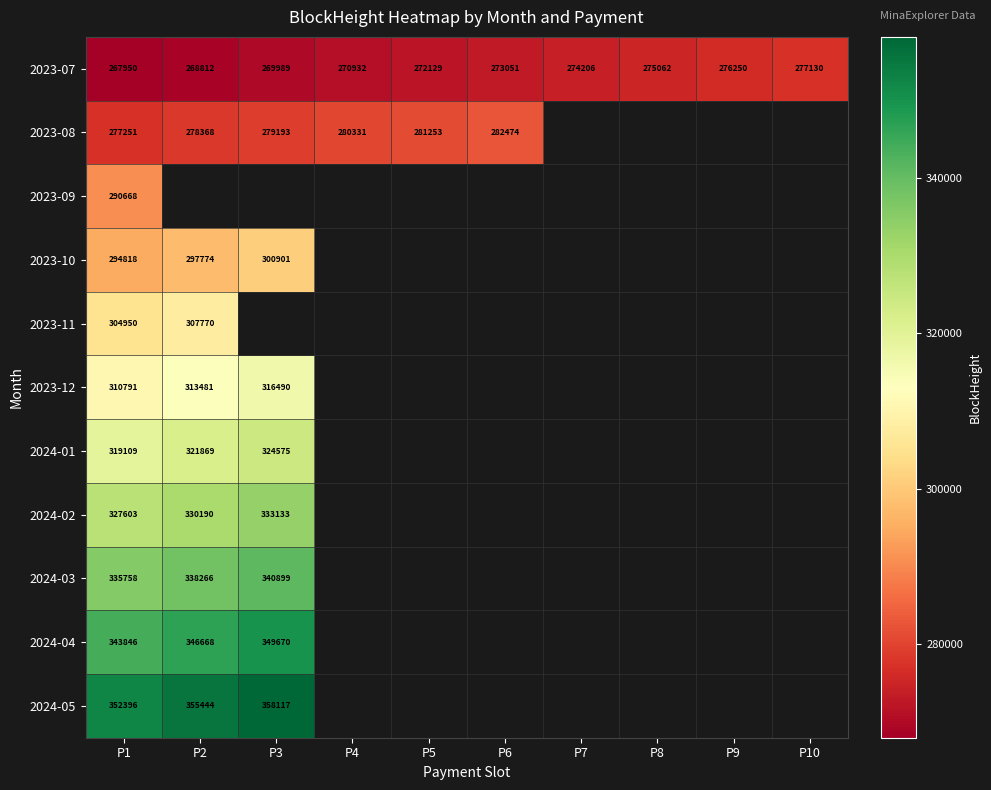

How many categories are shown in the chart?

10